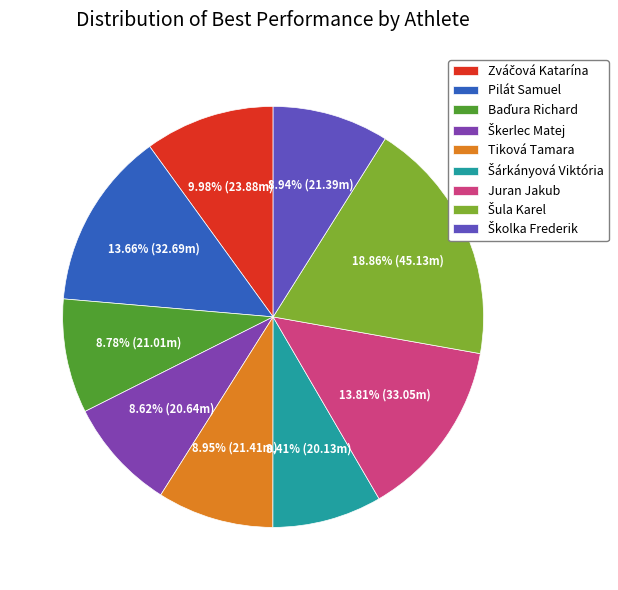

Is there a majority slice in this chart?

No